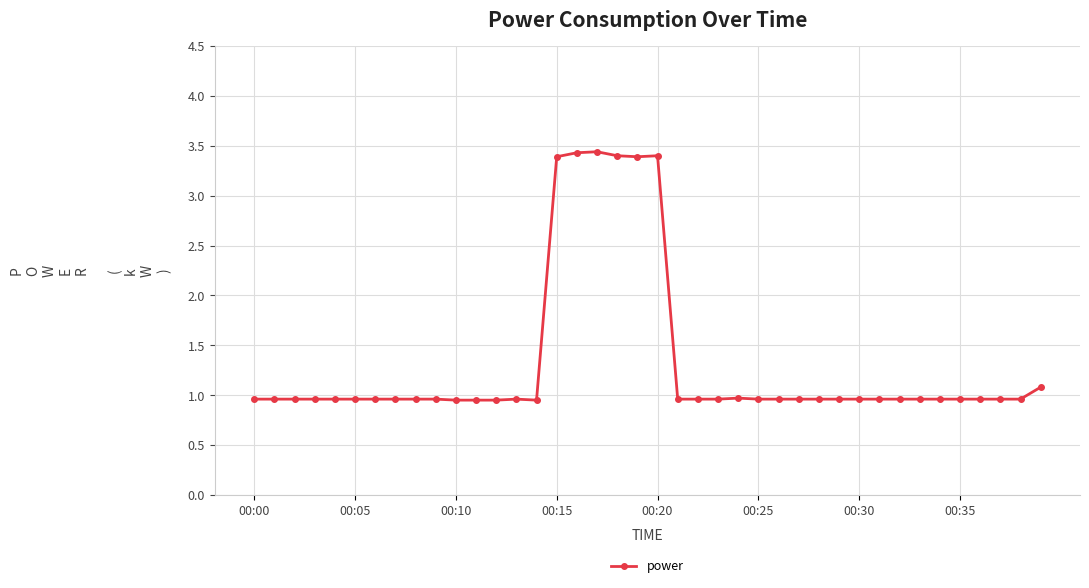

What is the greatest value displayed?

3.4